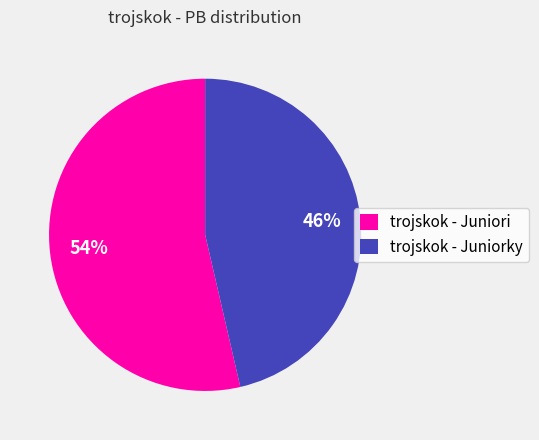

Is the sum of trojskok - Juniori and trojskok - Juniorky greater than half?

Yes